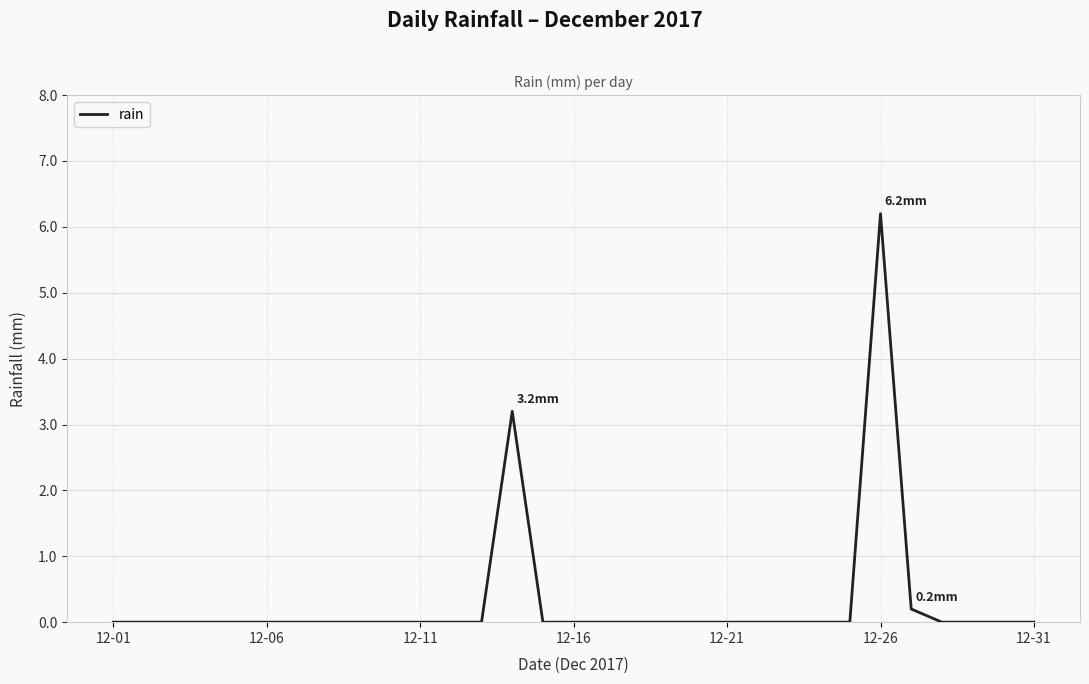

Reading left to right, list all the values displayed in this chart.

0.0	0.0	0.0	0.0	0.0	0.0	0.0	0.0	0.0	0.0	0.0	0.0	0.0	3.2	0.0	0.0	0.0	0.0	0.0	0.0	0.0	0.0	0.0	0.0	0.0	6.2	0.2	0.0	0.0	0.0	0.0